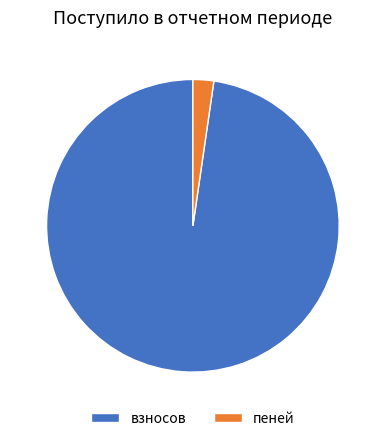

How many segments does this pie chart have?

2